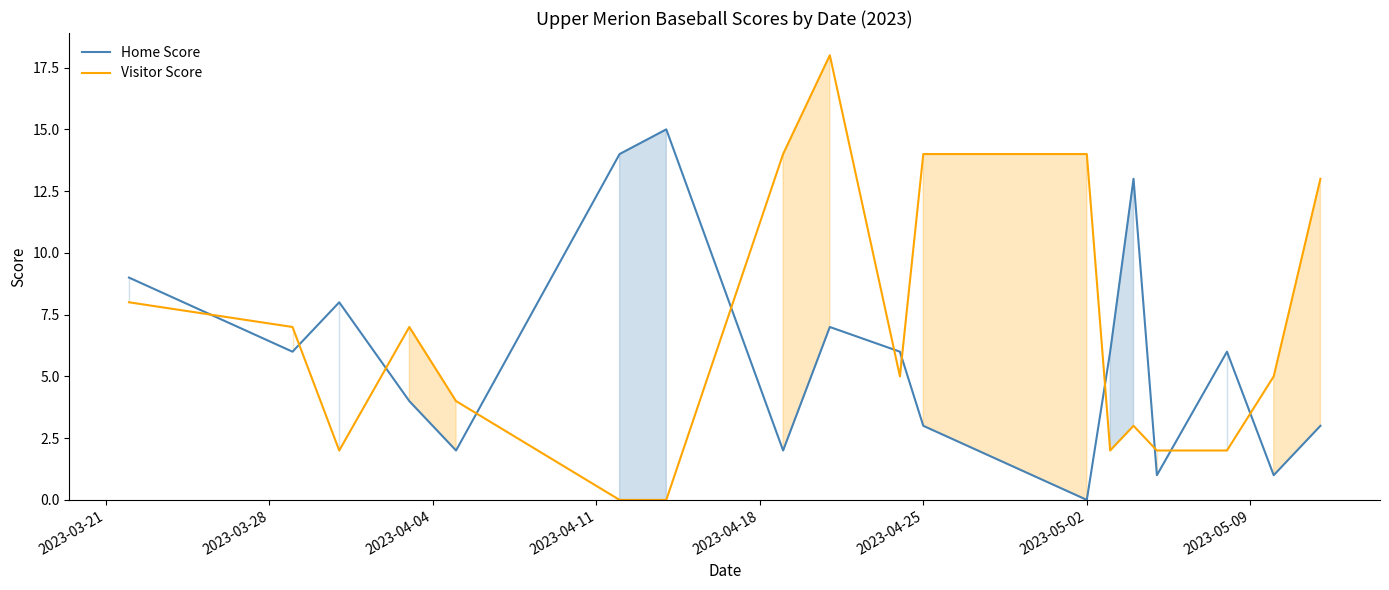

What is the difference between the maximum and minimum values in the Home Score series?

15